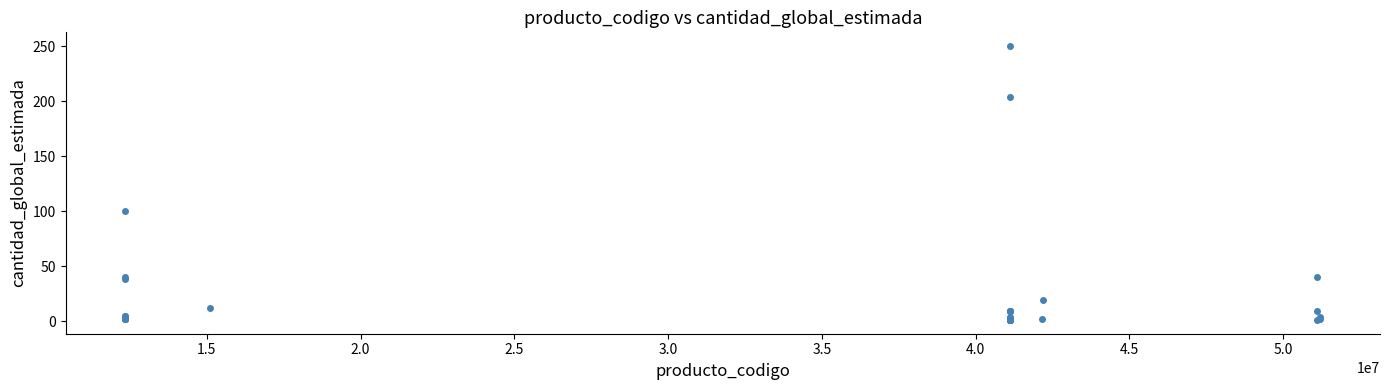

What Y value in the scatter plot is closest to 125?

100